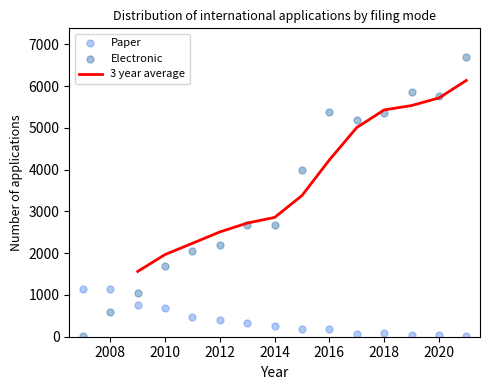

At which category is the sum across all series the highest?

2021